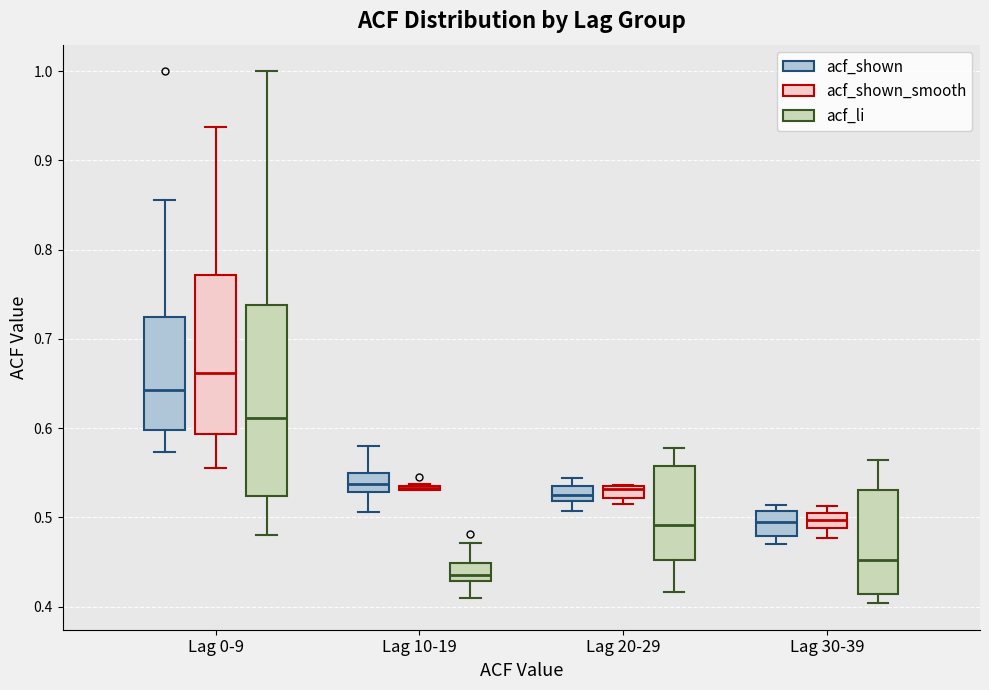

Where does the median line of the box for Lag 10-19 (acf_shown) sit on the y-axis? The values are not printed on the chart, so give them approximately, as read against the axis.

0.54